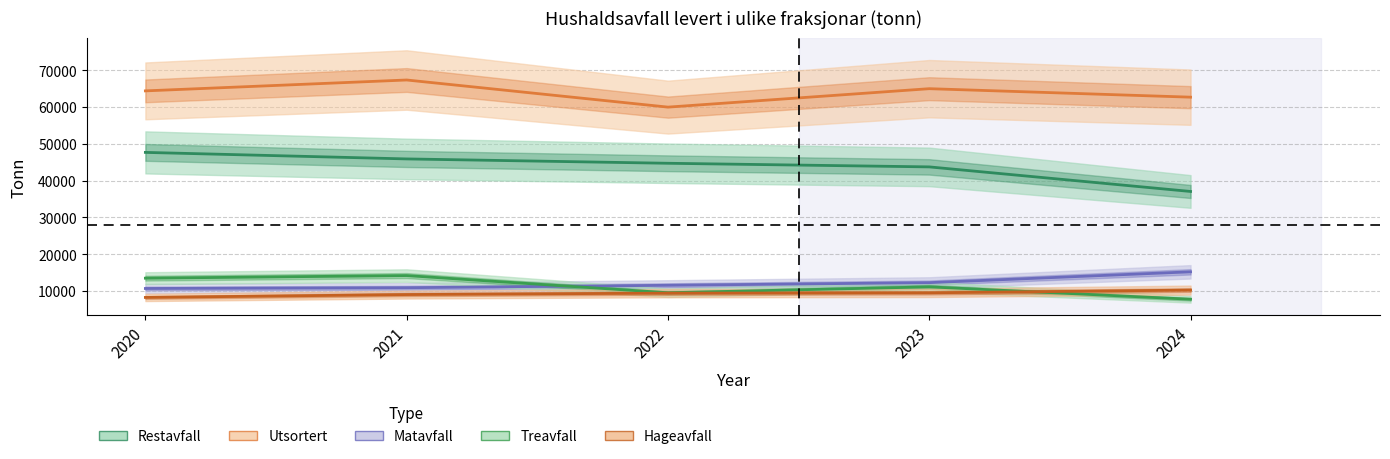

True or false: Hageavfall has more than 2 points higher than both neighbors.

False